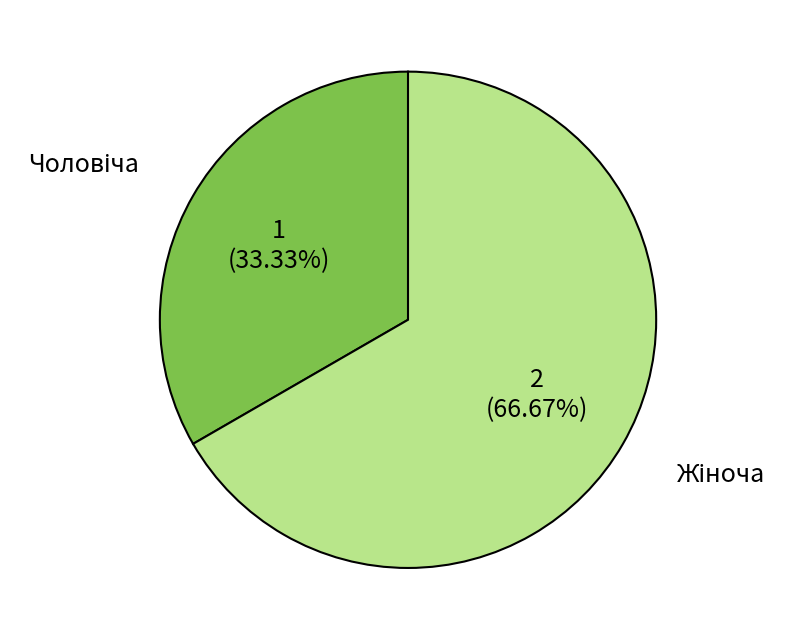

Does any single category account for the majority?

Yes